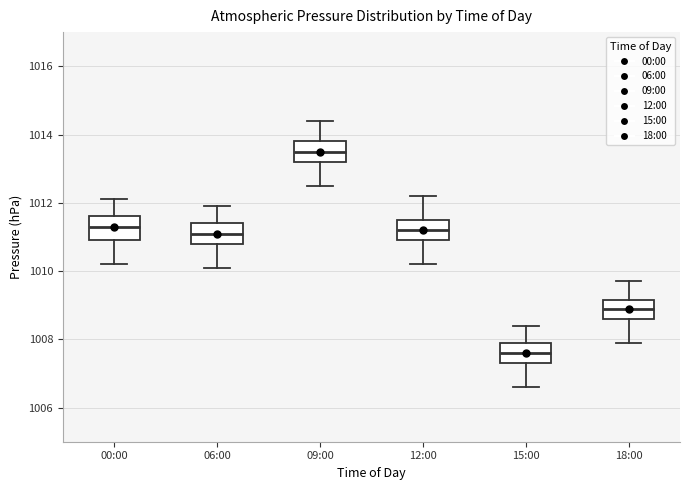

Reading left to right, read every box against the y-axis: the position of its median line, the range the box covers, and the ends of its whiskers. The values are not printed on the chart, so give them approximately, as read against the axis.

00:00: median 1011.4, box 1011.0 to 1011.6, whiskers 1010.2 to 1012.2
06:00: median 1011.2, box 1010.8 to 1011.4, whiskers 1010.2 to 1012.0
09:00: median 1013.6, box 1013.2 to 1013.8, whiskers 1012.6 to 1014.4
12:00: median 1011.2, box 1011.0 to 1011.6, whiskers 1010.2 to 1012.2
15:00: median 1007.6, box 1007.4 to 1008.0, whiskers 1006.6 to 1008.4
18:00: median 1009.0, box 1008.6 to 1009.2, whiskers 1008.0 to 1009.8